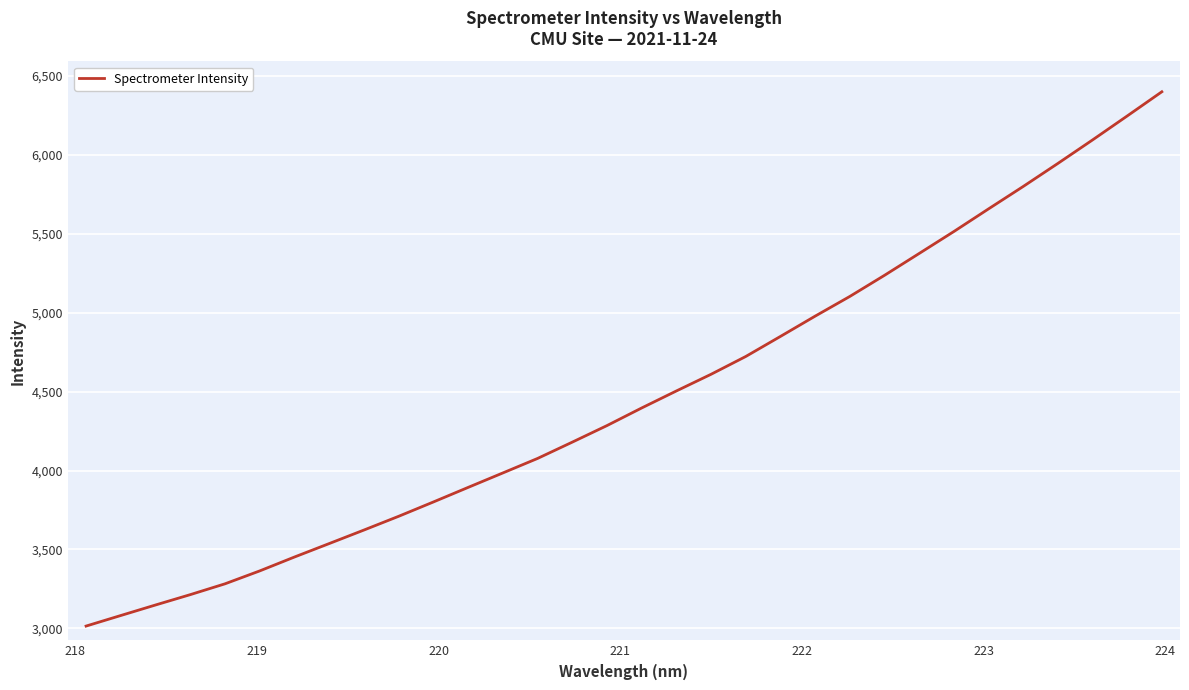

What is the maximum value shown in the chart?

6399.1